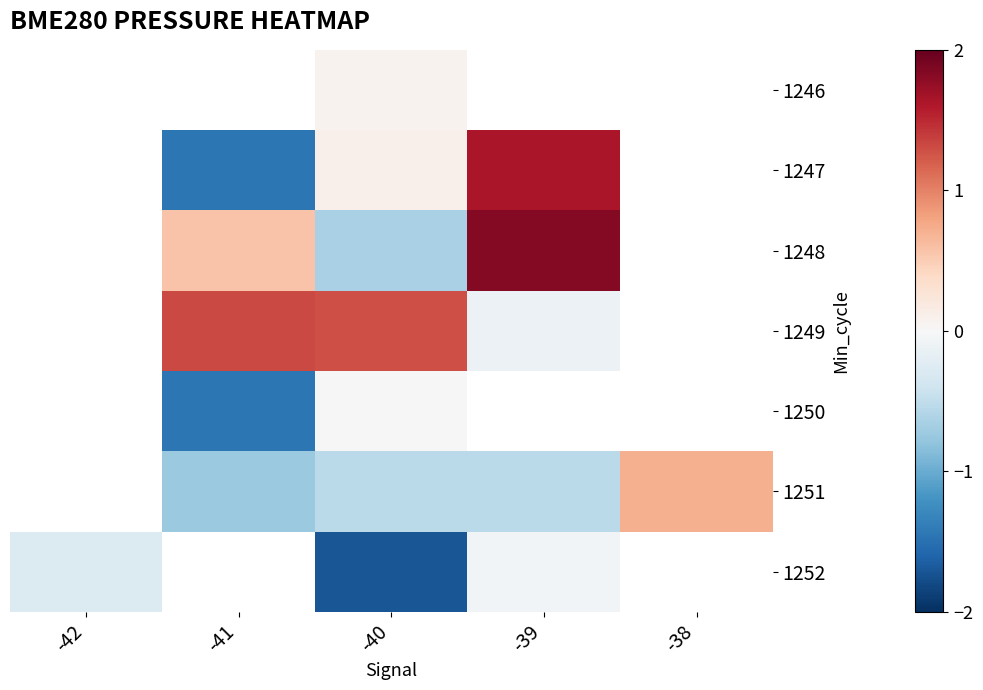

What is the greatest value displayed?

1.8